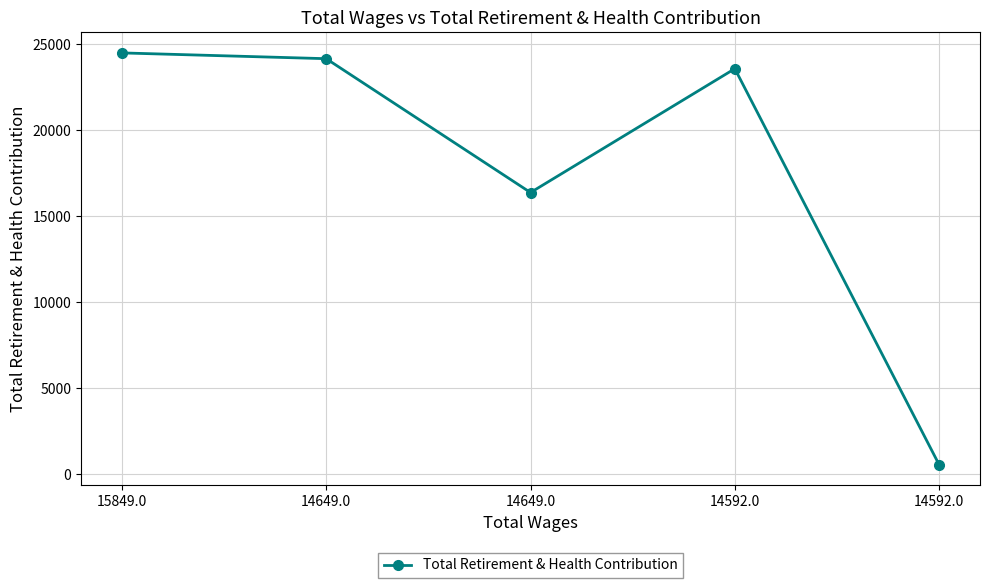

How many lines are shown in the chart?

1